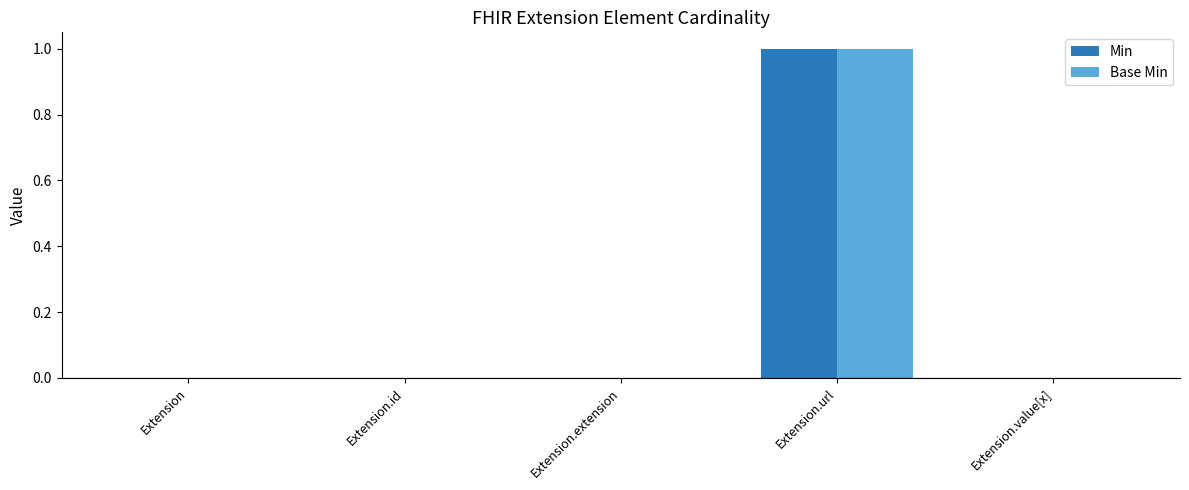

Are the bars grouped side by side (vs. stacked)?

Yes